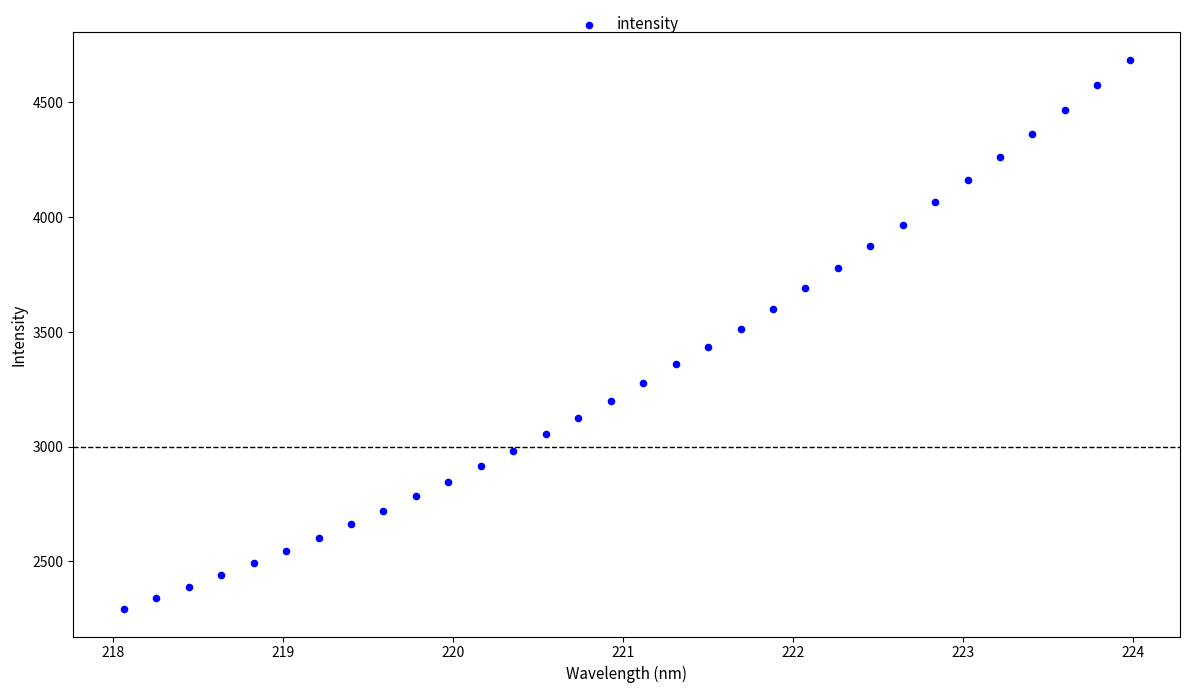

What is the range of X values (max minus min)?

5.9